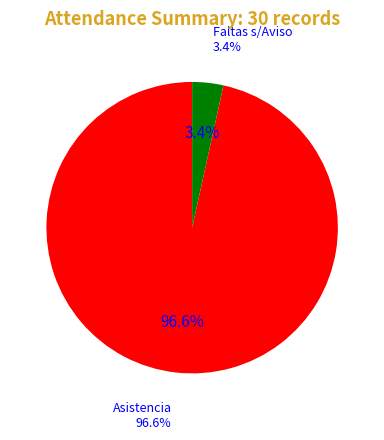

Is it true that No citado por Licencia is 0% of the pie?

True